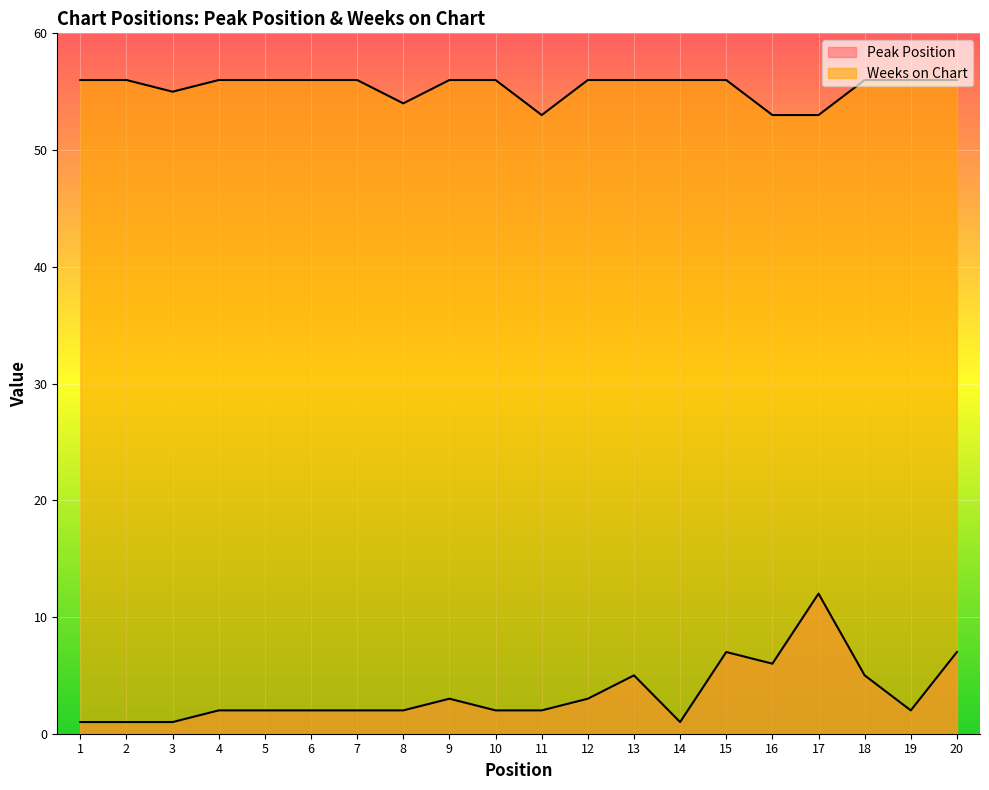

Reading left to right, extract all data points from this chart.

Peak Position: 1=1	2=1	3=1	4=2	5=2	6=2	7=2	8=2	9=3	10=2	11=2	12=3	13=5	14=1	15=7	16=6	17=12	18=5	19=2	20=7
Weeks on Chart: 1=56	2=56	3=55	4=56	5=56	6=56	7=56	8=54	9=56	10=56	11=53	12=56	13=56	14=56	15=56	16=53	17=53	18=56	19=56	20=56